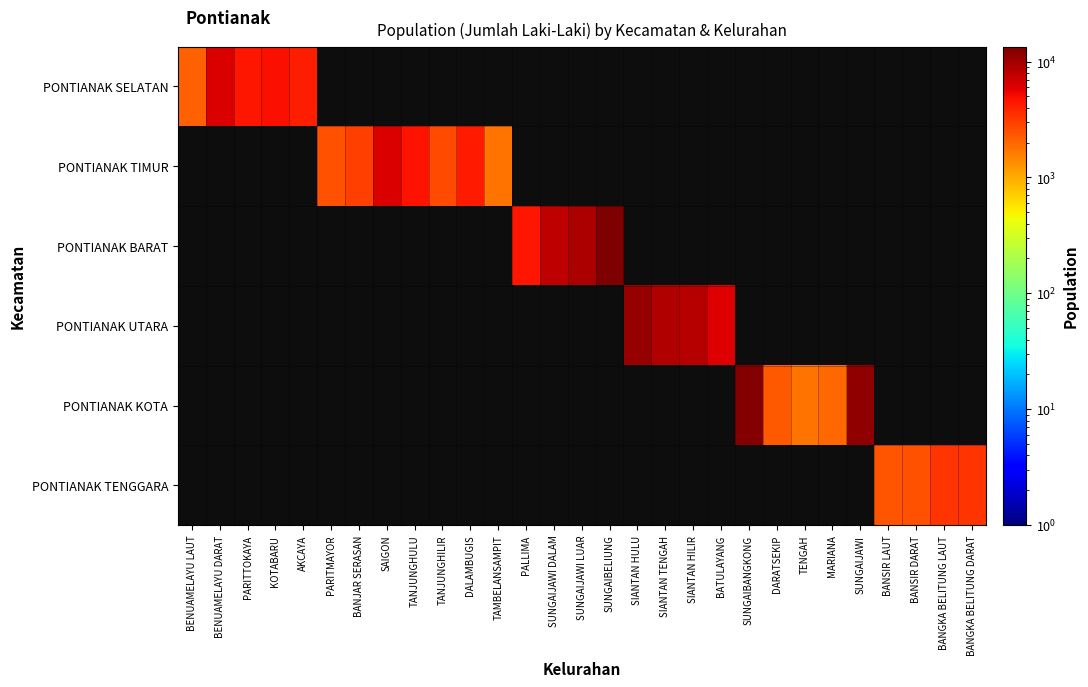

At which category does the chart reach its minimum across all series?

TAMBELANSAMPIT